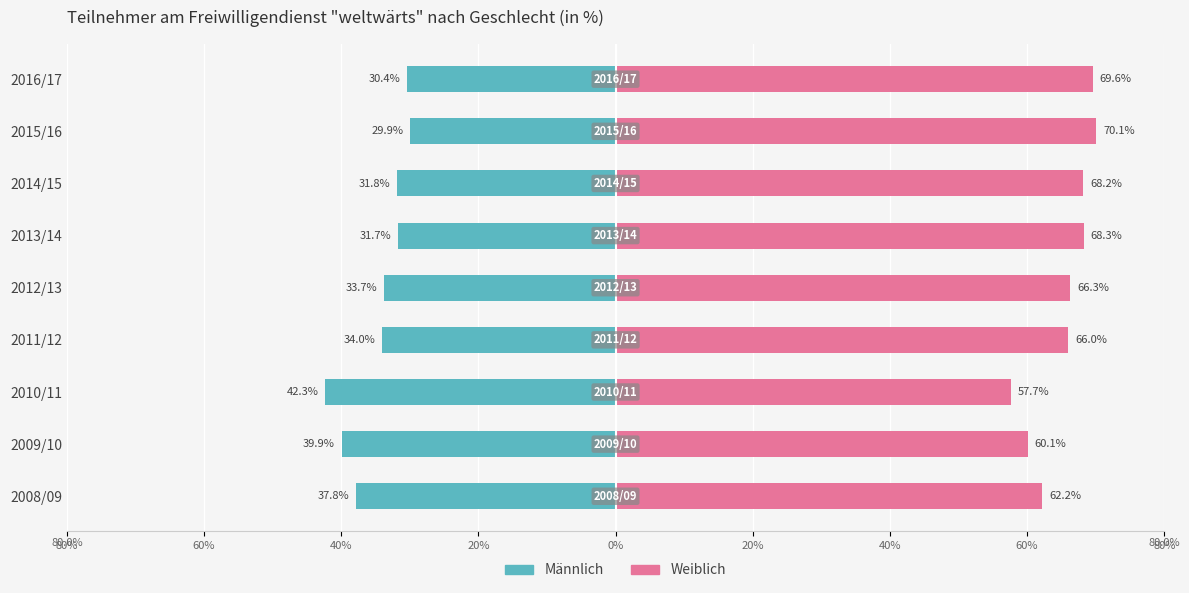

The Männlich series shows -43.4 at 2015/16. True or false?

False